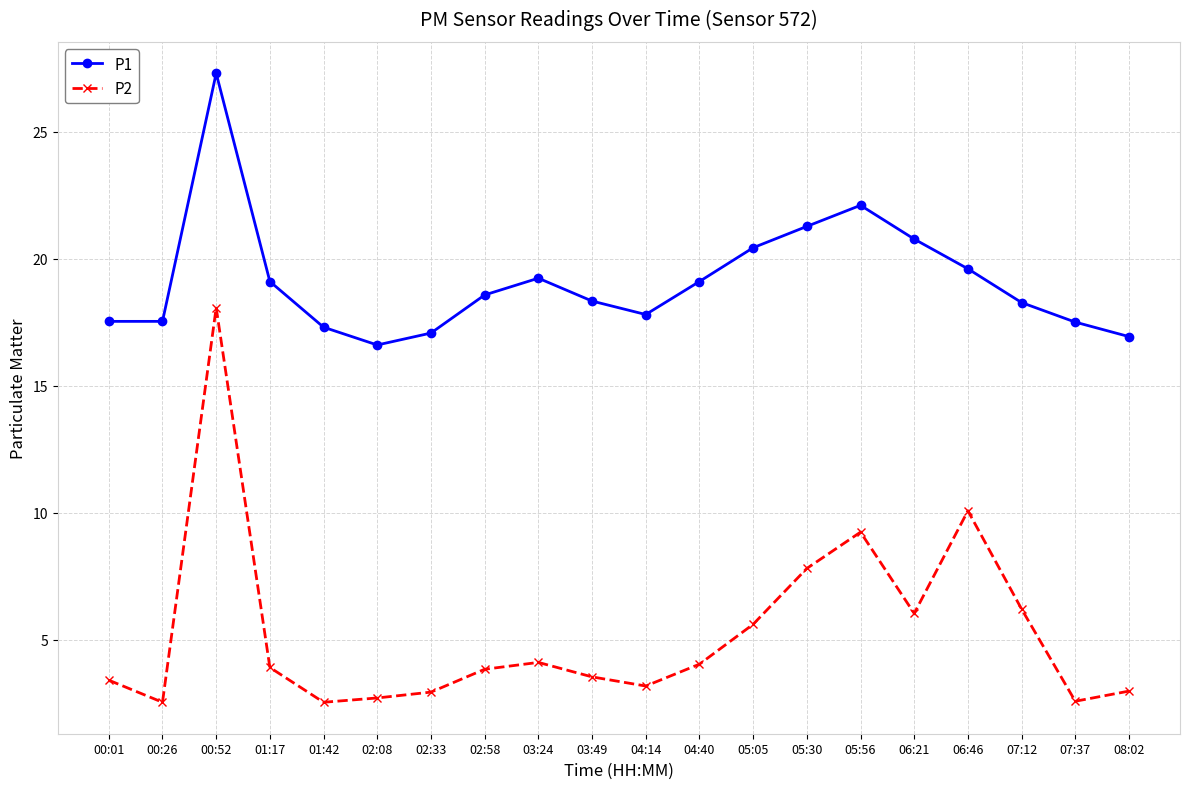

Rank the series at 03:49 from highest to lowest value.

P1, P2